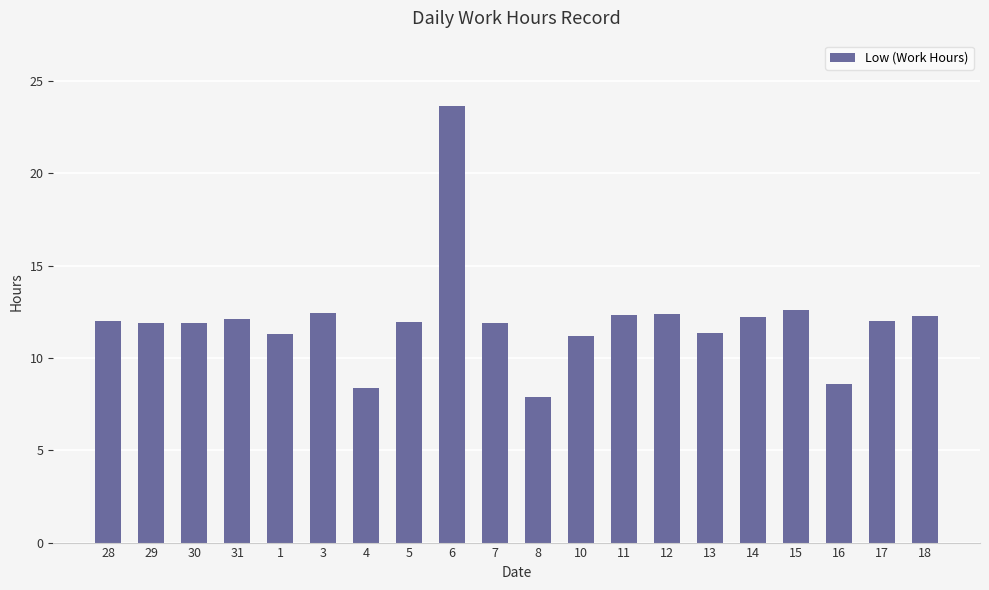

What is the difference between the maximum and minimum values?

15.8